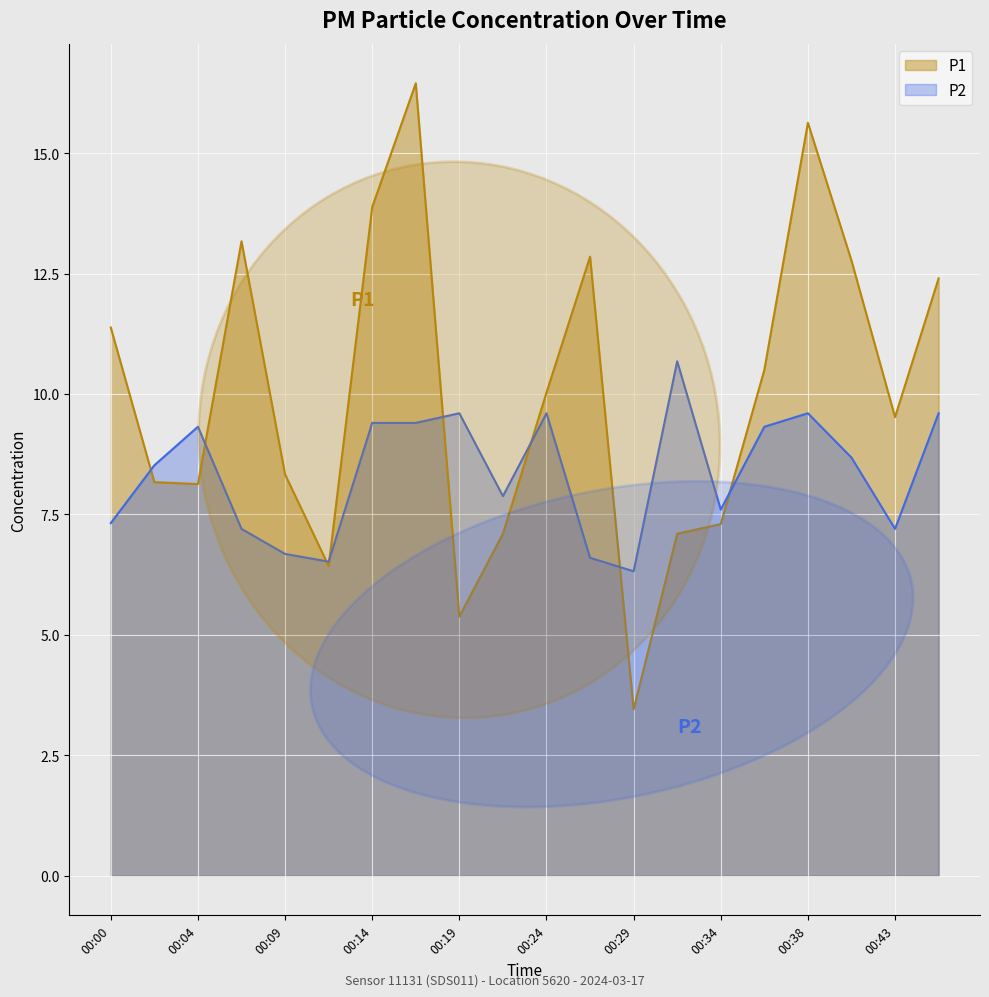

Between which two adjacent categories do P1 and P2 first intersect?

00:00 and 00:02